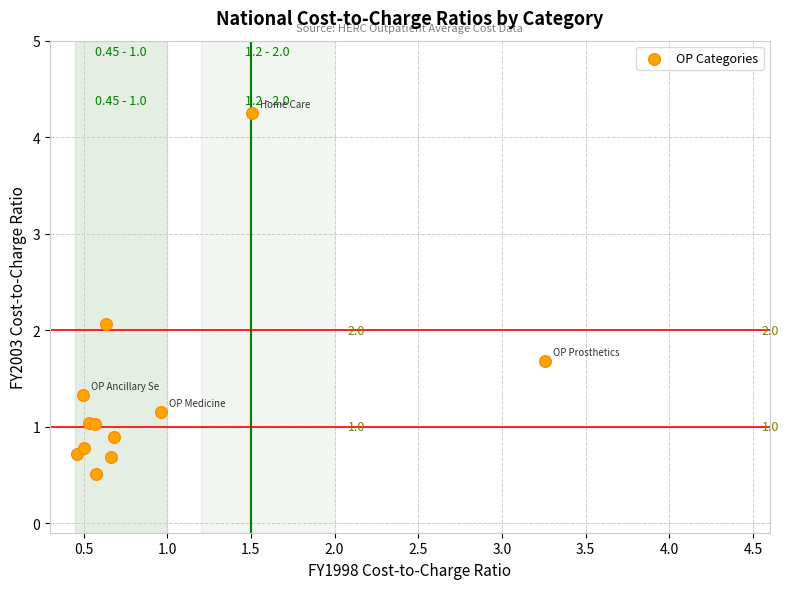

What Y value in the scatter plot is closest to 2?

2.1